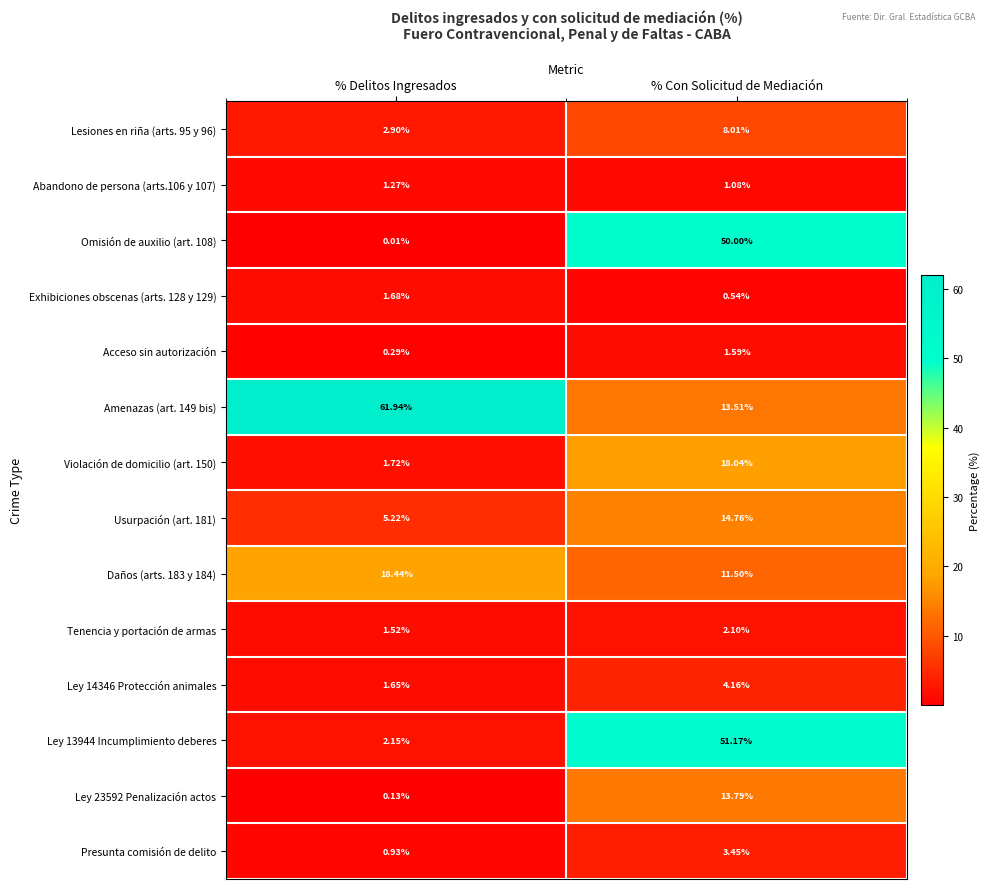

At which category does the chart reach its peak across all series?

% Delitos Ingresados